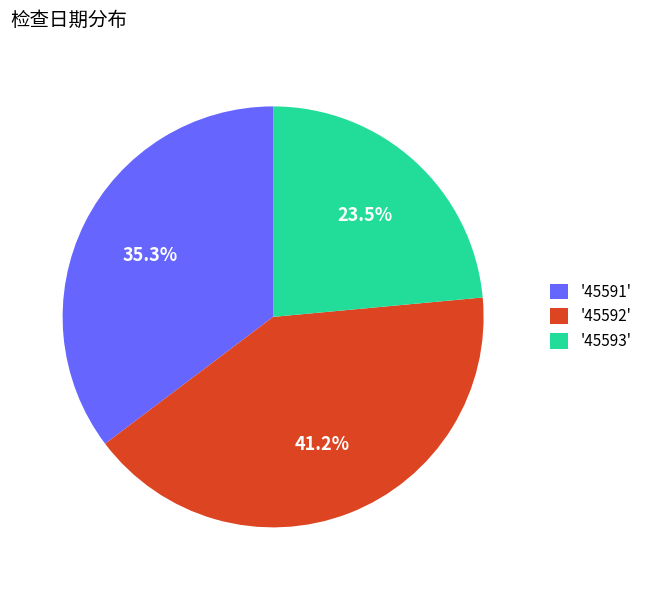

Approximately how many times larger is the value at '45593' compared to '45591'?

0.7